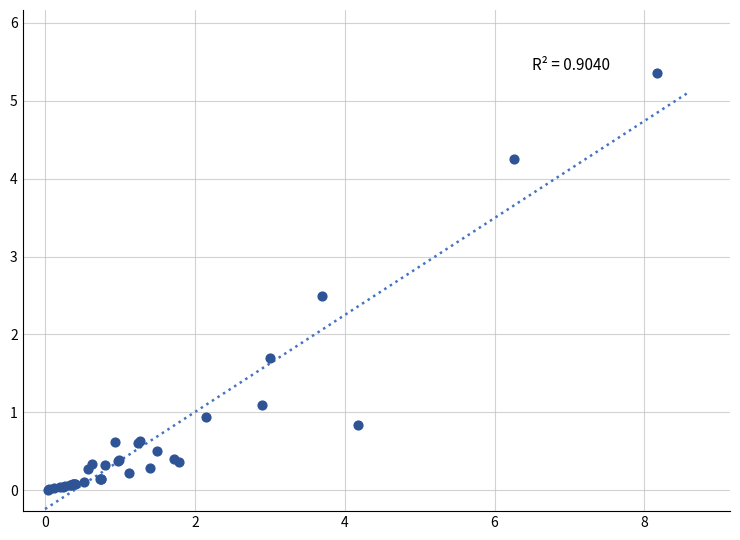

What Y value in the scatter plot is closest to 2?

1.7